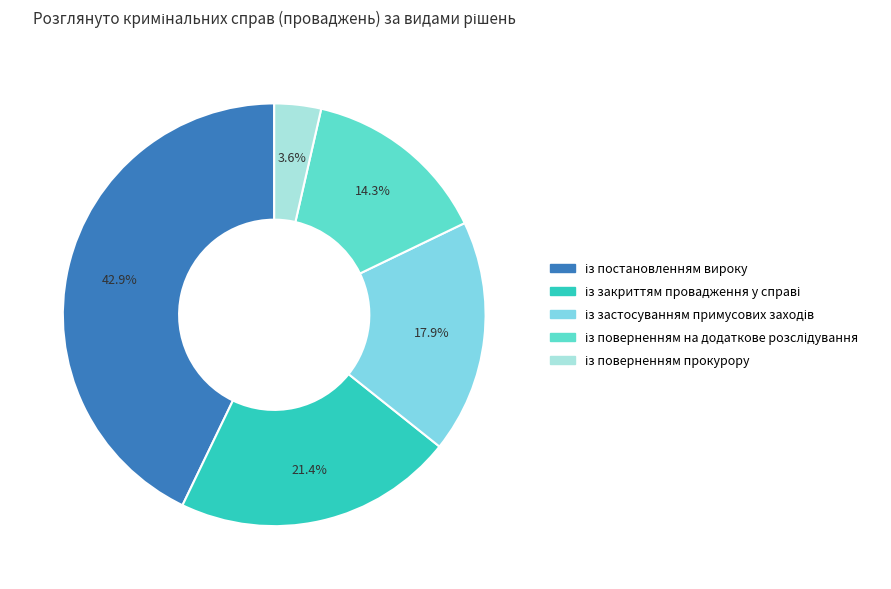

How many segments does this pie chart have?

5